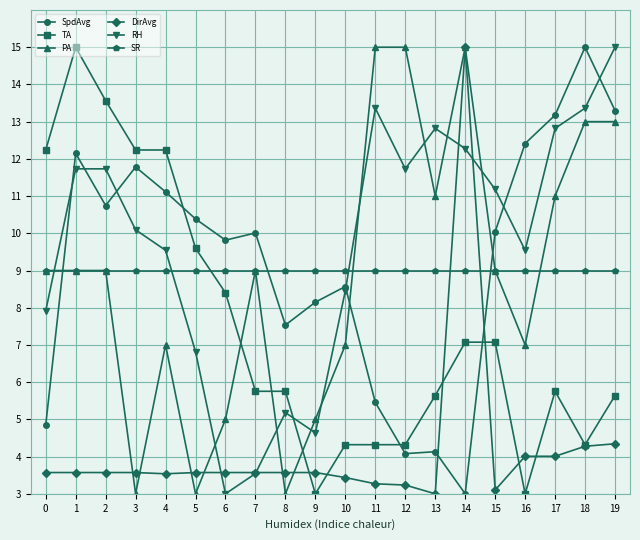

At which category is the sum across all series the highest?

14